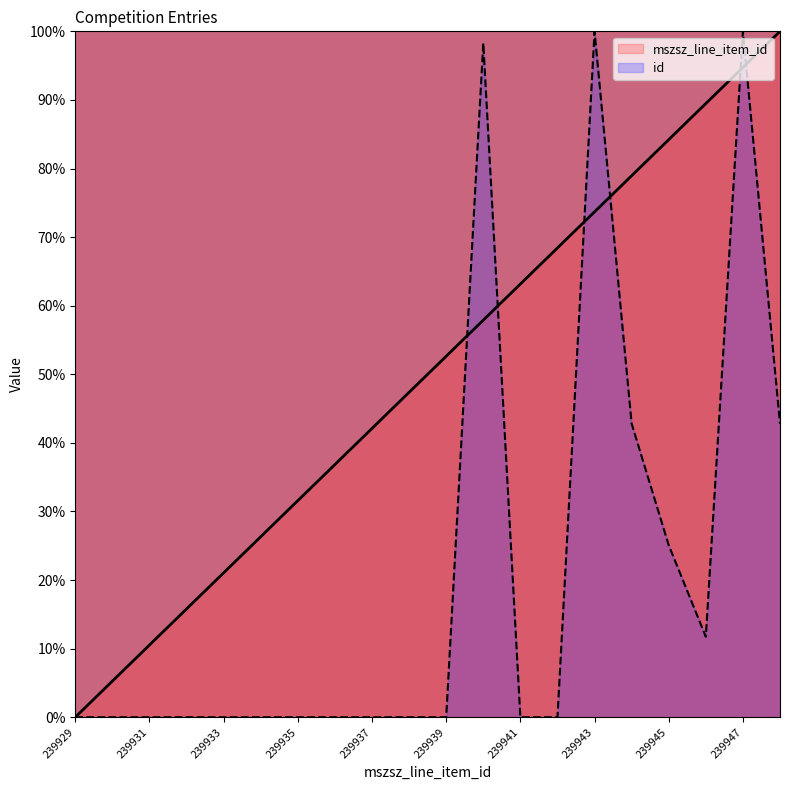

How many data points does each series have?

20